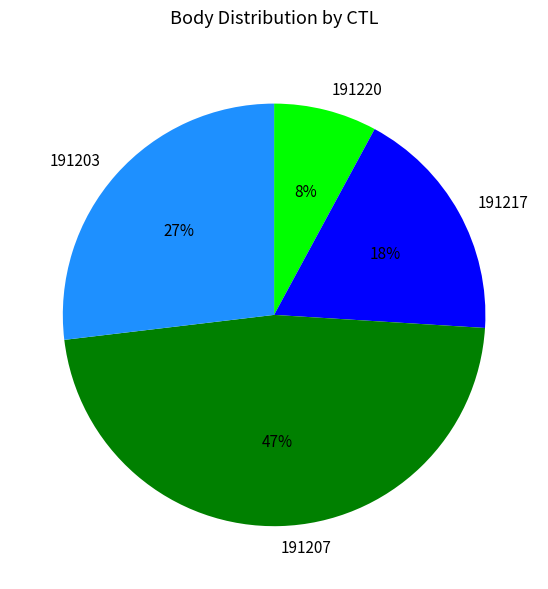

Approximately how many times larger is the value at 191203 compared to 191217?

1.5